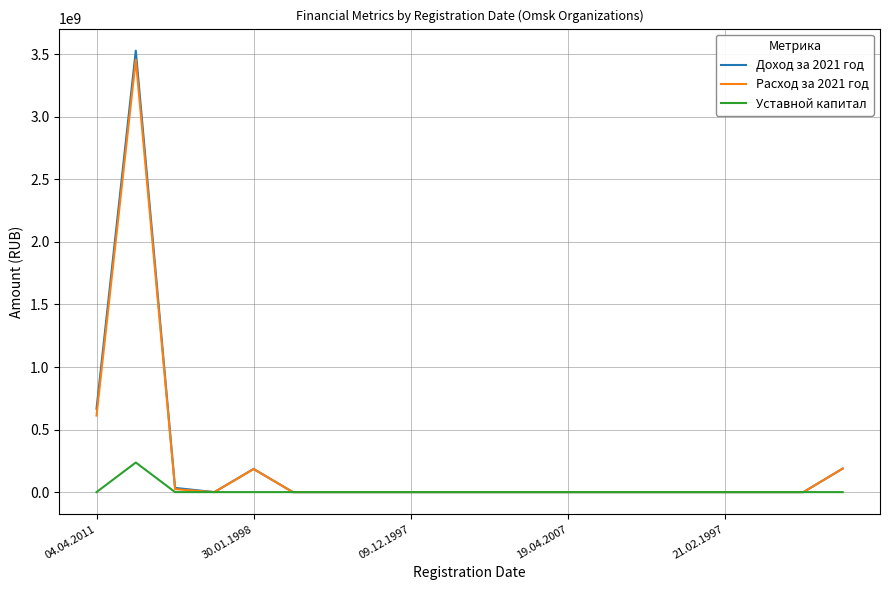

Which series has the largest range (max minus min)?

Доход за 2021 год